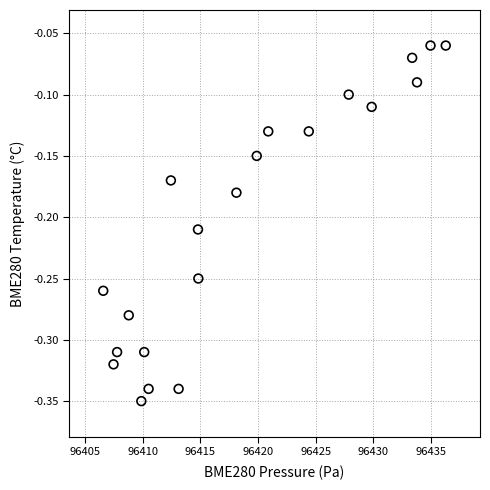

What is the range of X values (max minus min)?

29.7